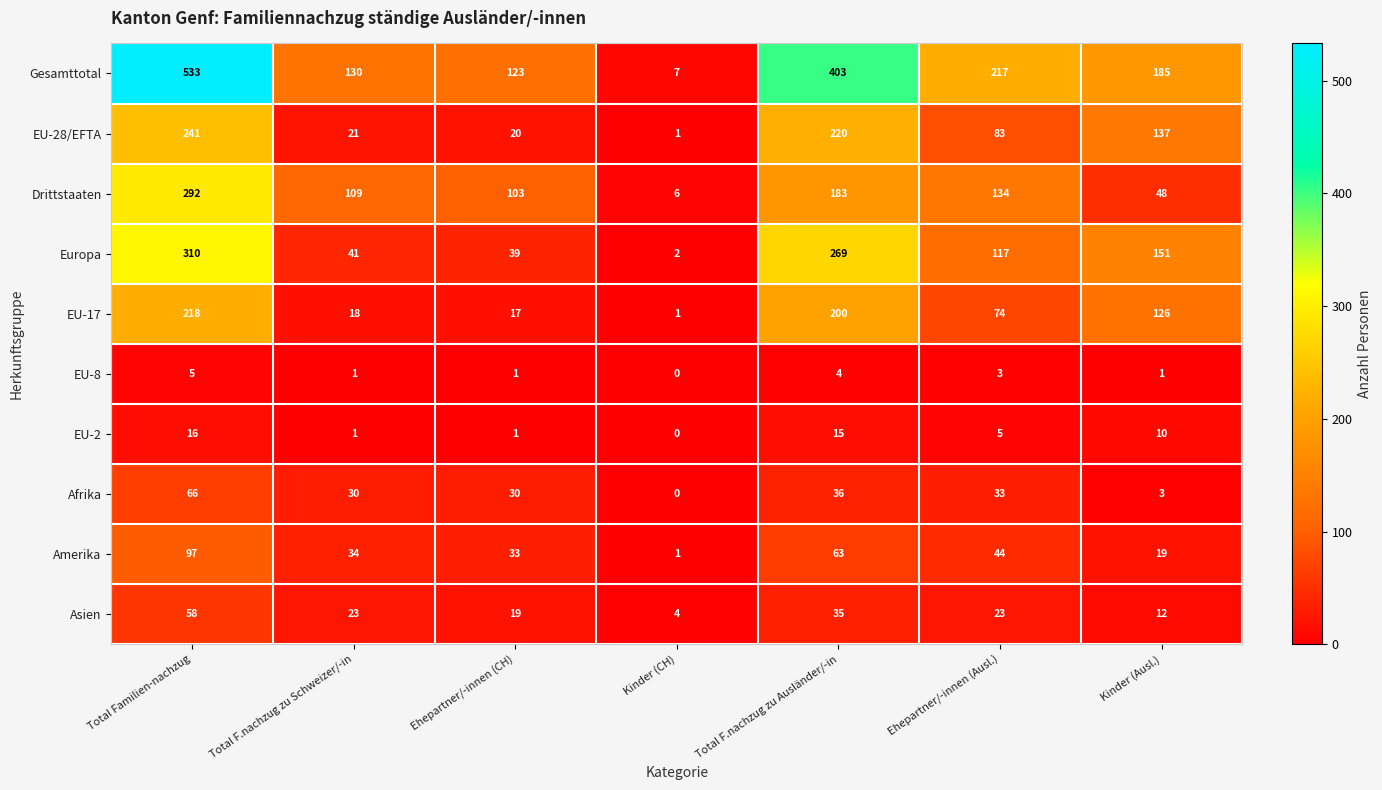

At which category does the chart reach its minimum across all series?

Kinder (CH)